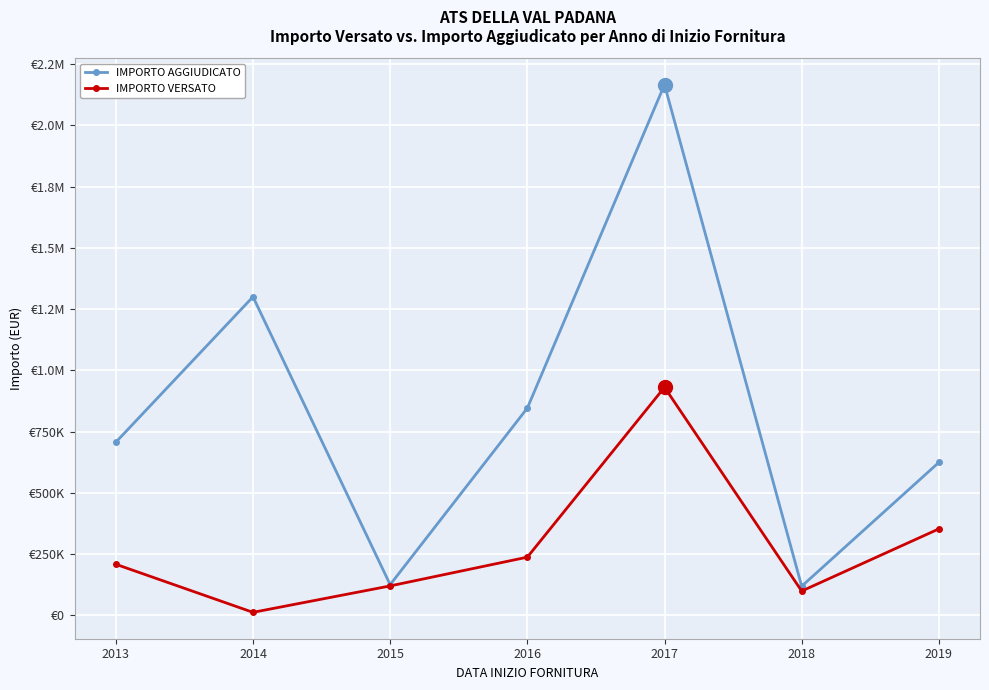

True or false: IMPORTO AGGIUDICATO and IMPORTO VERSATO intersect in this chart.

False